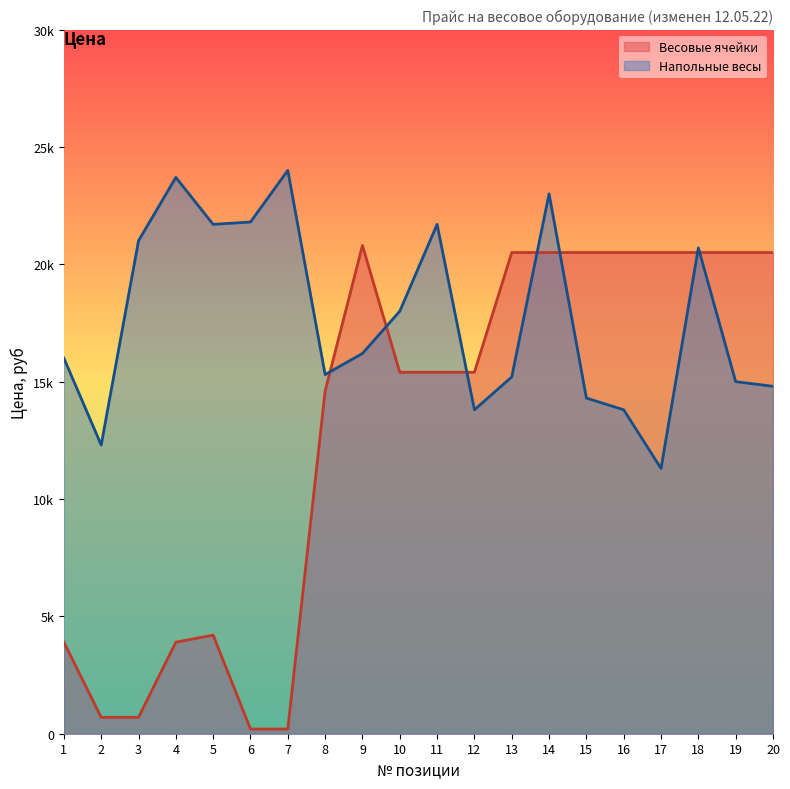

Where is the first local maximum?

4